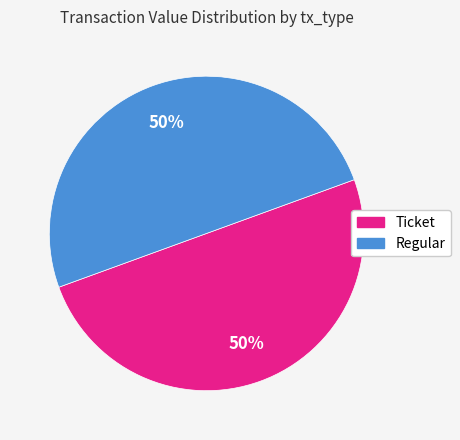

To the nearest percent, what portion does Regular represent?

50%